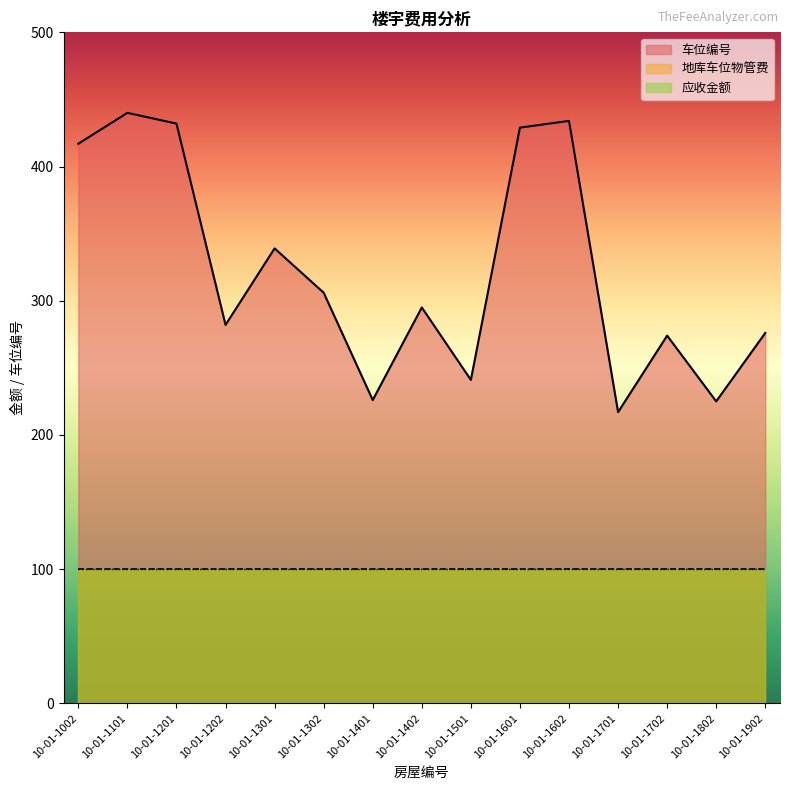

True or false: 车位编号 and 地库车位物管费 intersect in this chart.

False